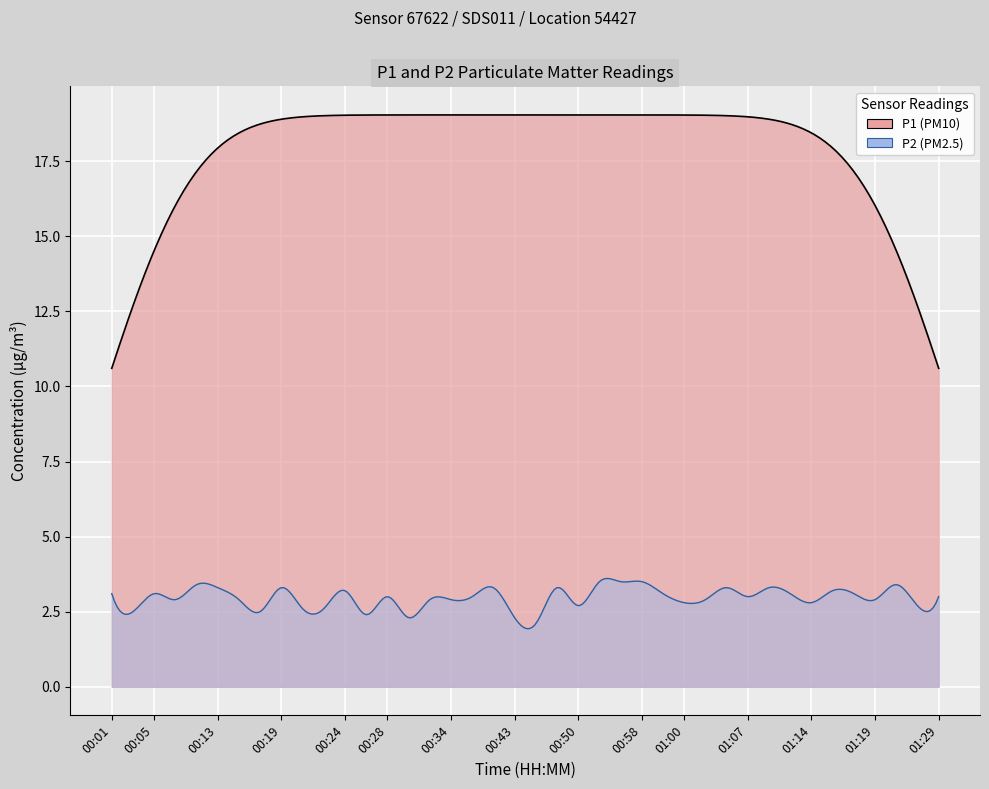

Which series has the largest total across all categories?

P1